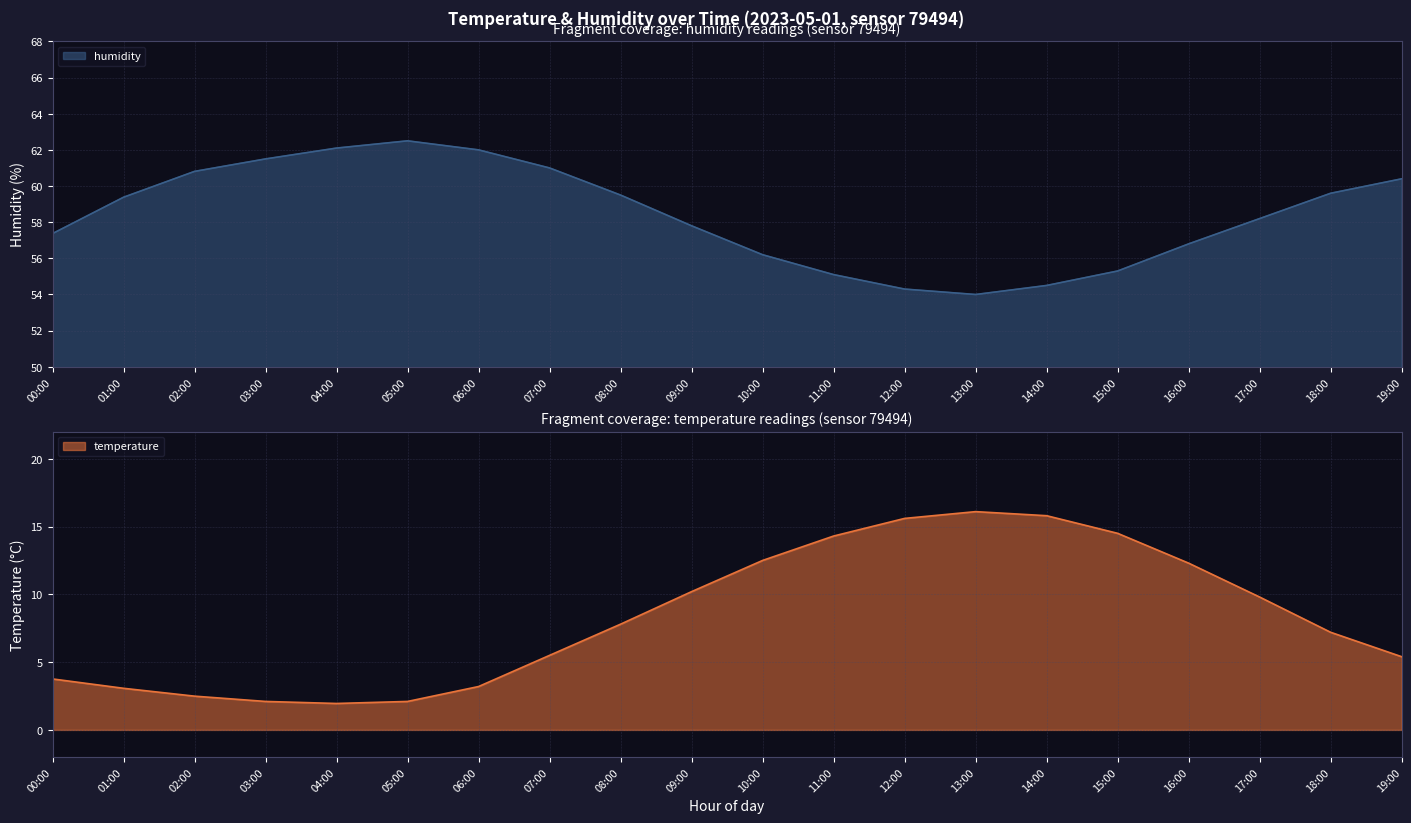

What position from the right is 19:00?

1